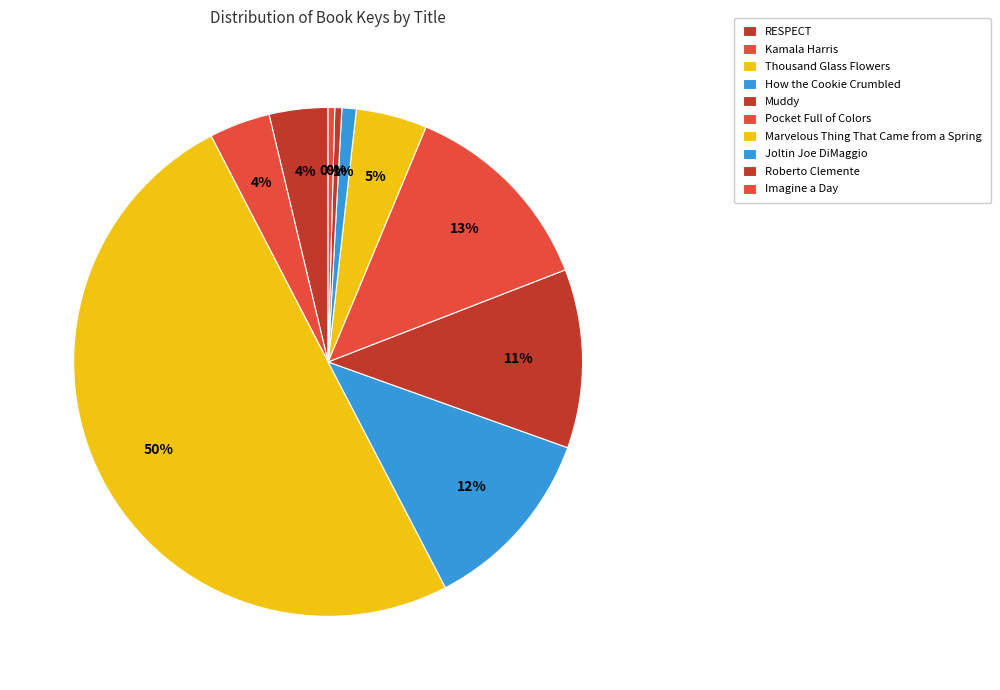

To the nearest percent, what percentage of the pie is Thousand Glass Flowers?

50%